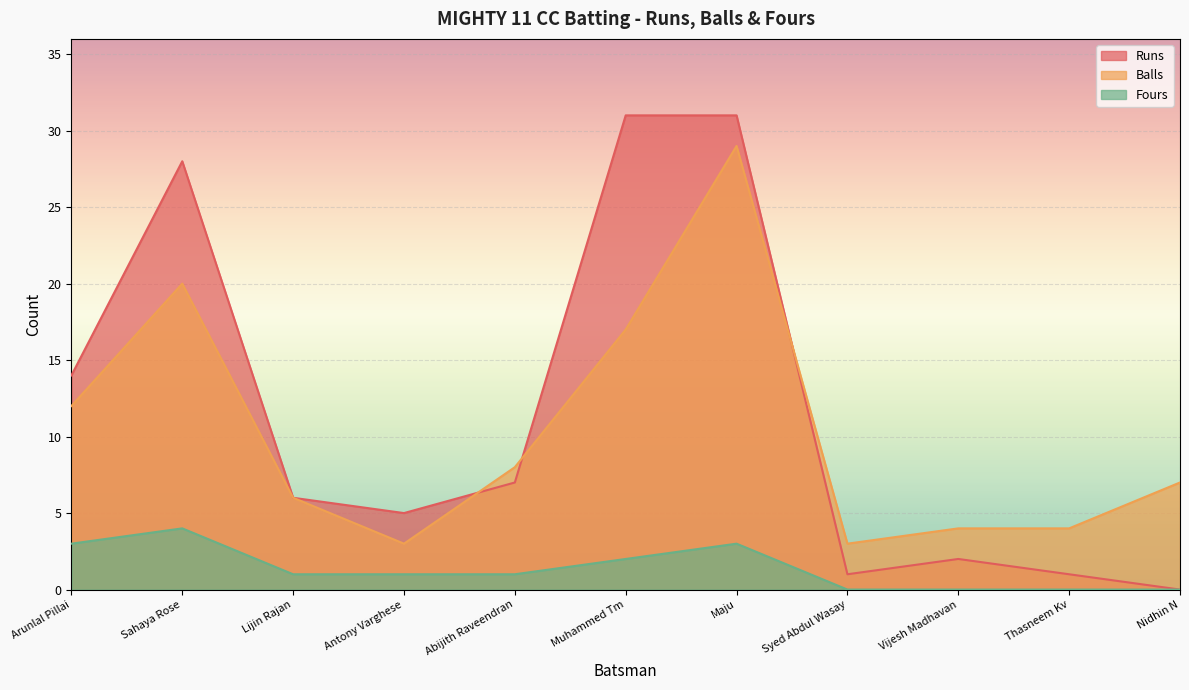

Is the value of Fours at Thasneem Kv greater than the value of Runs at Arunlal Pillai?

No